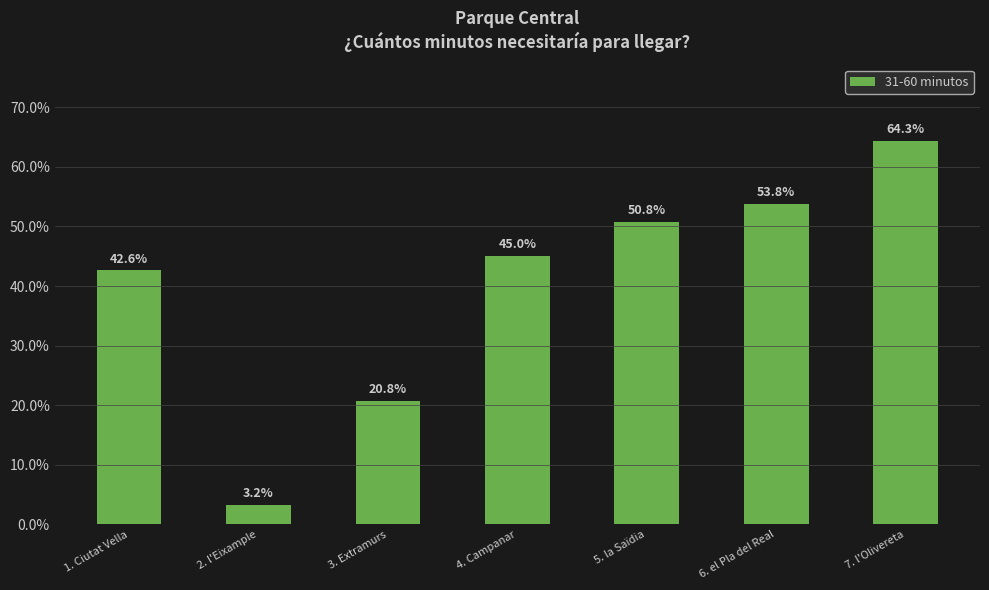

What is the sum of all values?

280.6